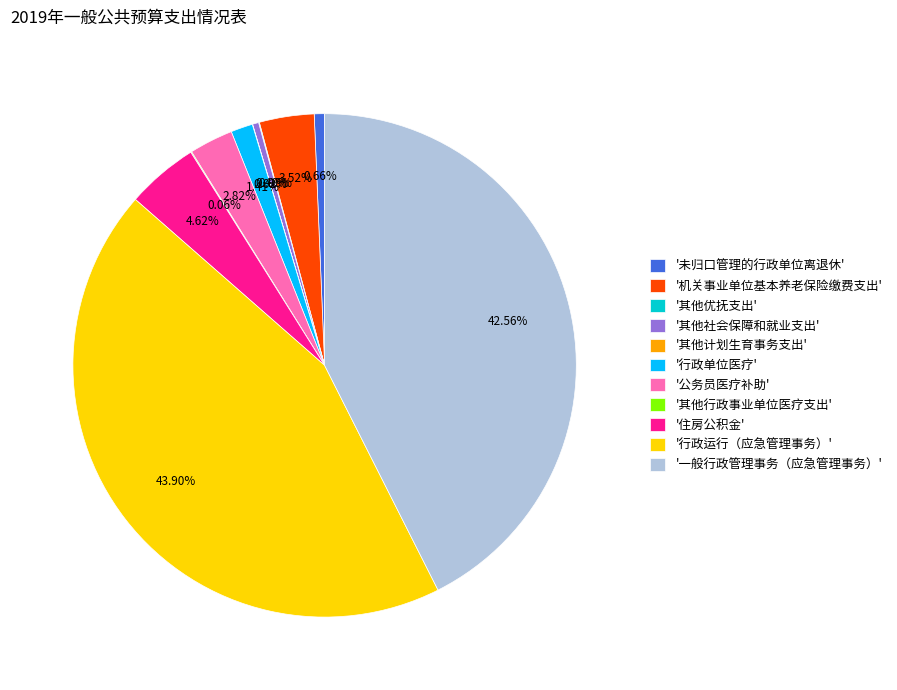

Is the sum of '住房公积金' and '未归口管理的行政单位离退休' greater than half?

No